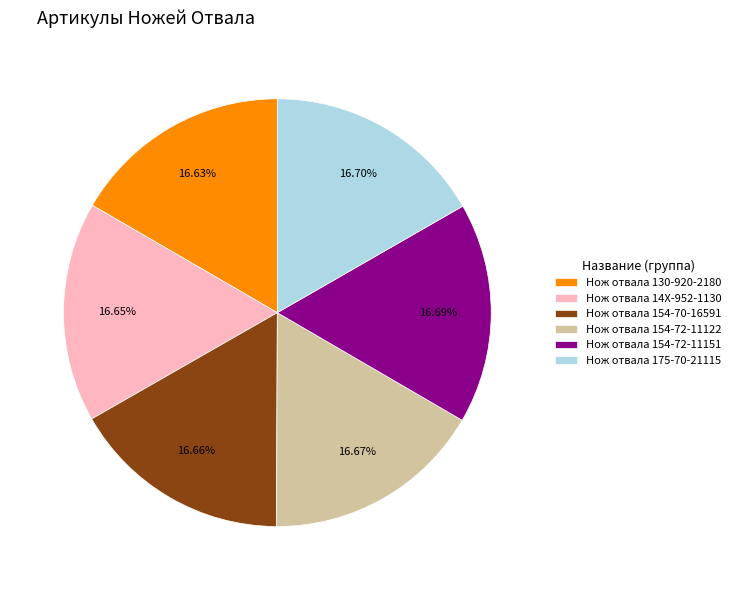

To the nearest percent, what is the combined percentage of Нож отвала 130-920-2180 and Нож отвала 154-72-11122?

33%